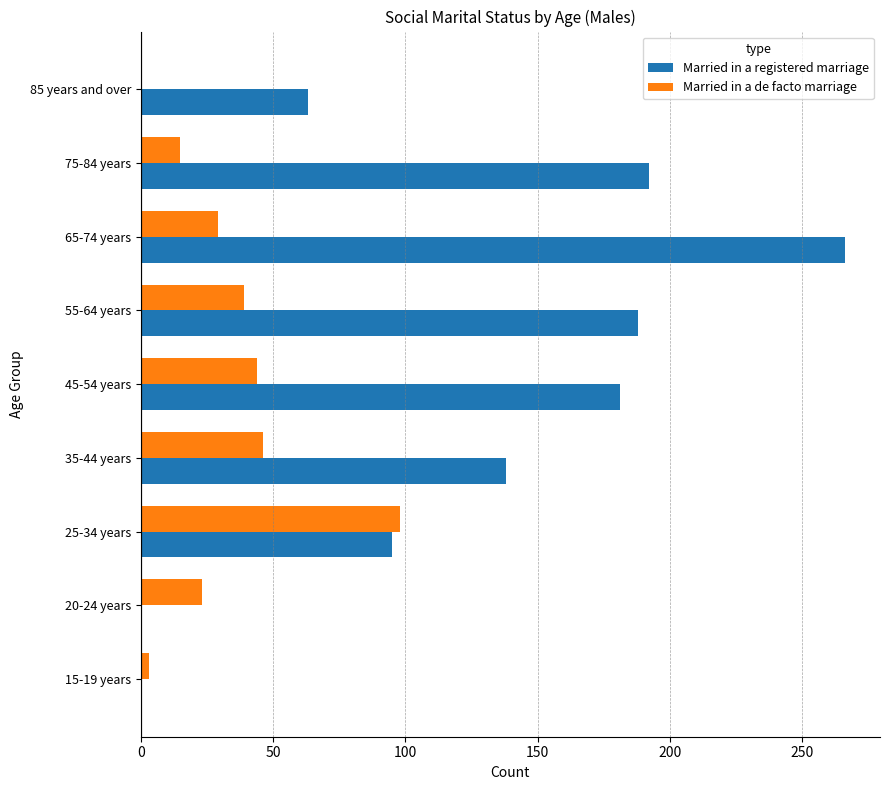

What is the sum of the Married in a de facto marriage values at 85 years and over and 20-24 years?

23